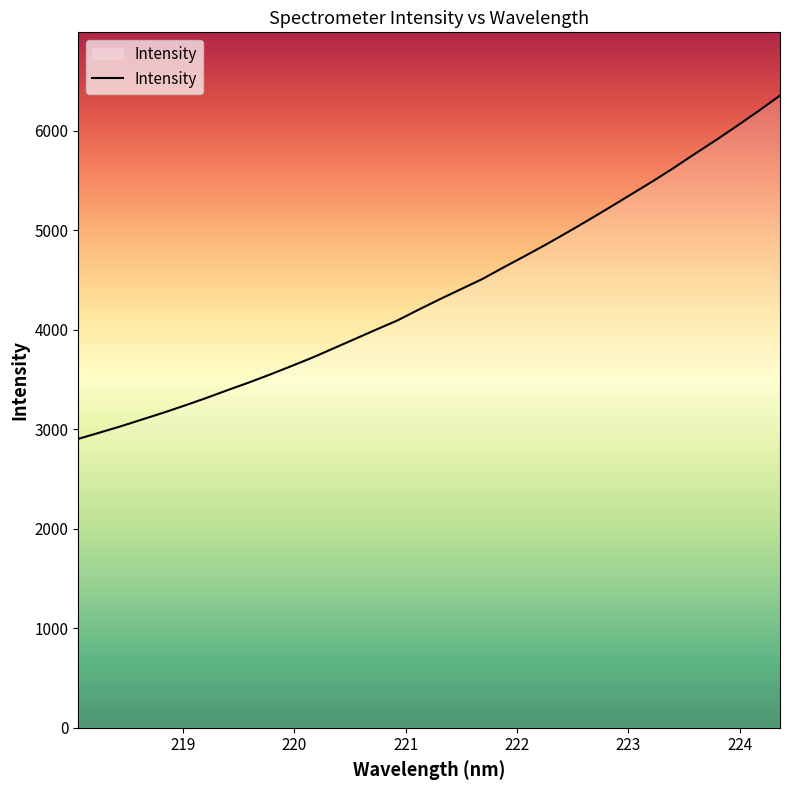

What is the smallest value displayed?

2904.4